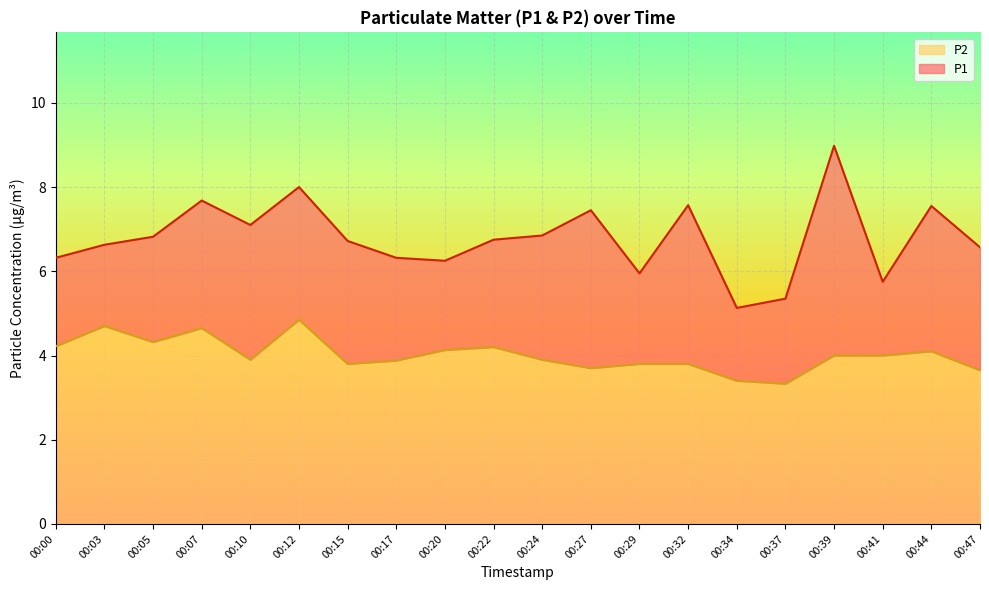

Rank the series by their average value, from lowest to highest.

P2, P1